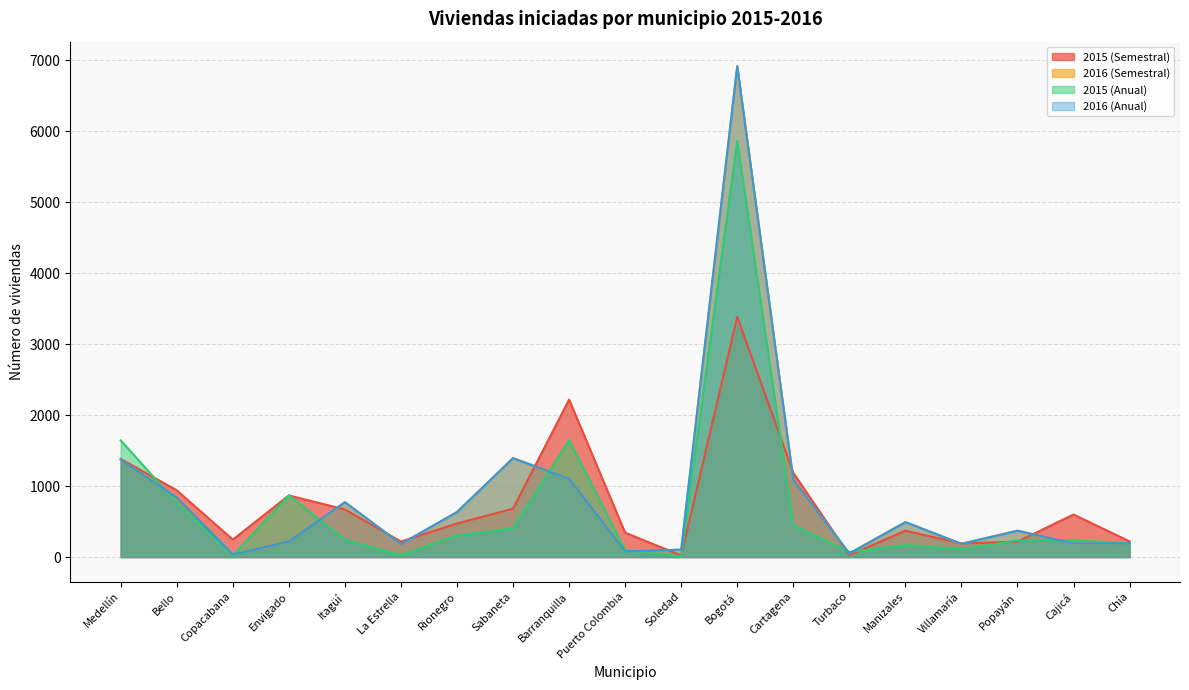

At how many categories does at least one series exceed 6697?

1